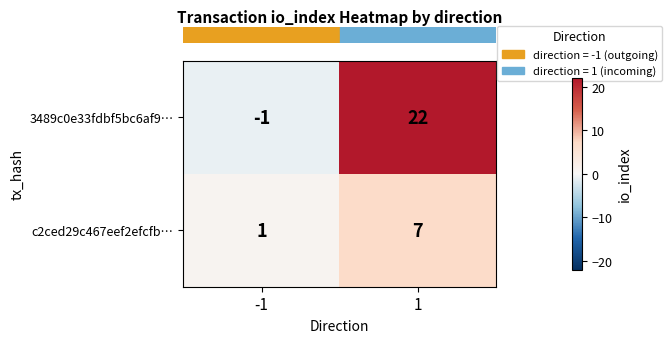

Between -1 and 1, which series saw the biggest shift?

3489c0e33fdbf5bc6af9…